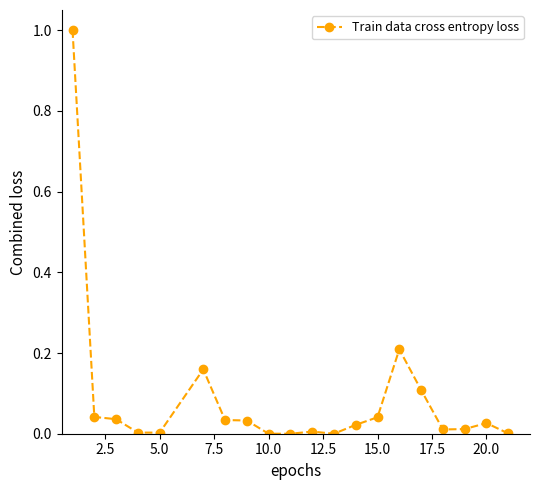

True or false: there are more than 2 points higher than both neighbors.

True